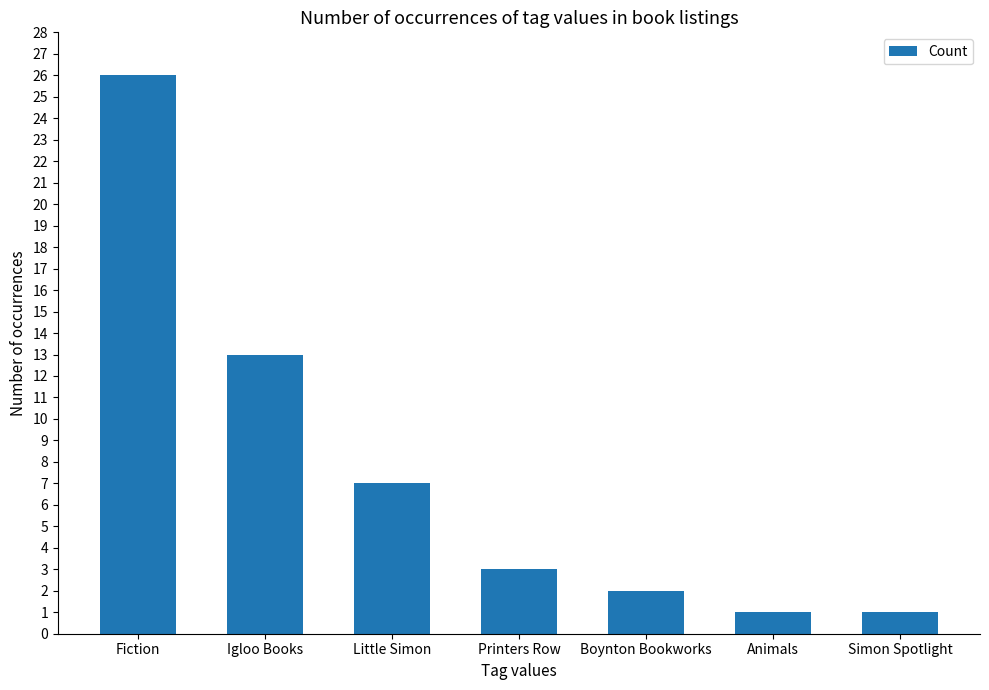

Does the chart contain any negative values?

No